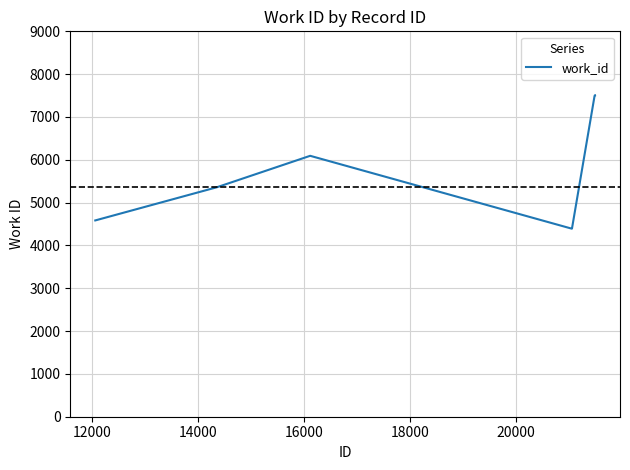

True or false: there are more than 2 points higher than both neighbors.

False